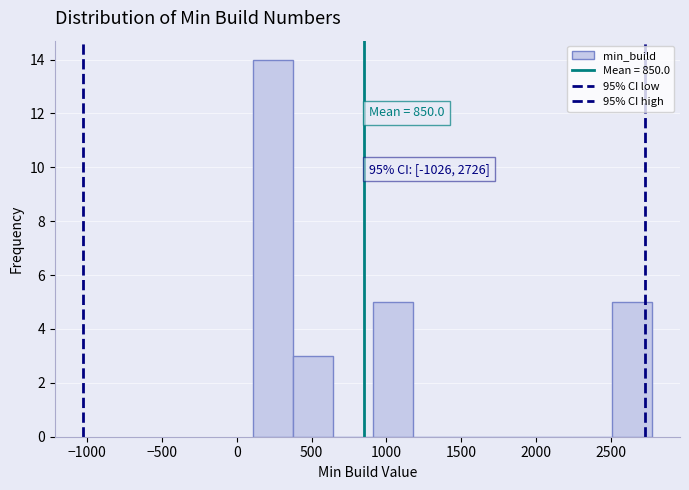

Over which range of the x-axis is the bar tallest?

100 to 400